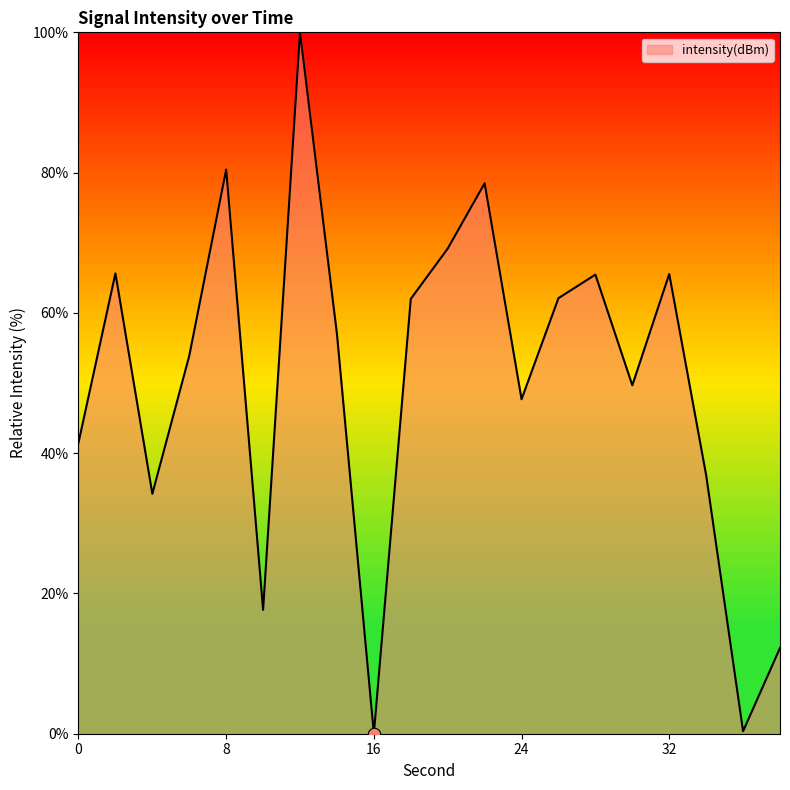

What is the difference between the maximum and minimum values?

100.0